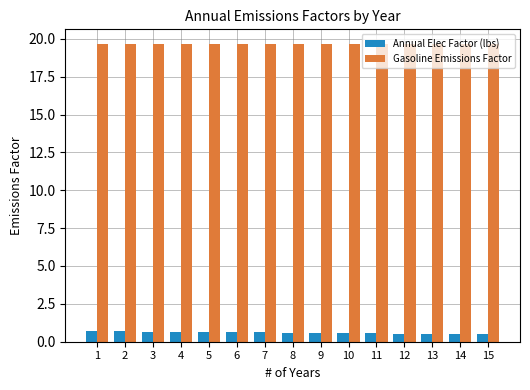

What are all the series names shown in the legend?

Annual Elec Factor (lbs), Gasoline Emissions Factor